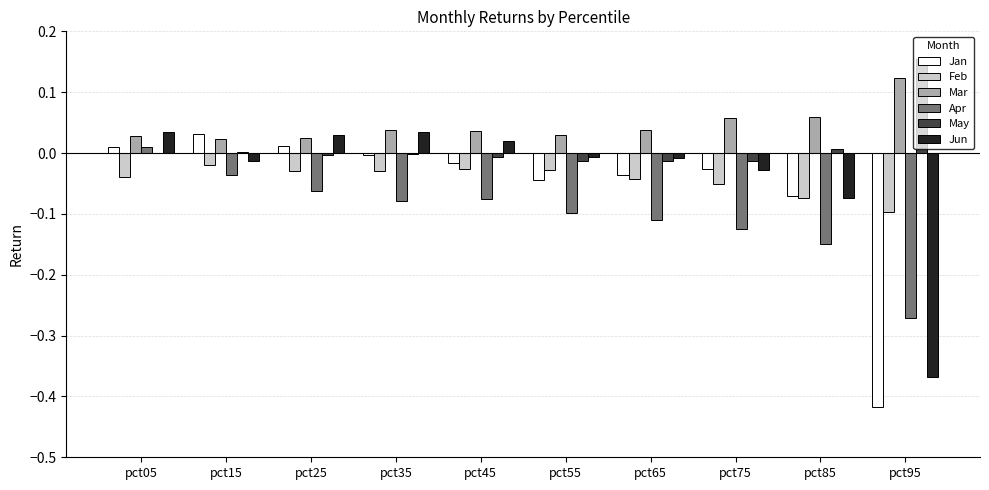

Which label corresponds to the largest value in the chart?

pct95